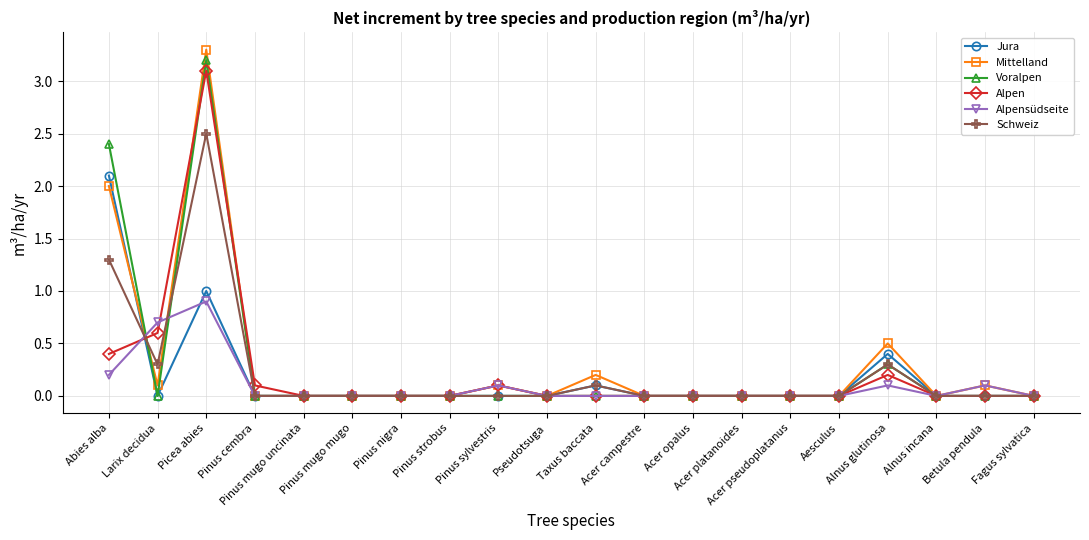

Reading left to right, extract all data points from this chart.

Jura: 2.1	0.0	1.0	0.0	0.0	0.0	0.0	0.0	0.0	0.0	0.1	0.0	0.0	0.0	0.0	0.0	0.4	0.0	0.0	0.0
Mittelland: 2.0	0.1	3.3	0.0	0.0	0.0	0.0	0.0	0.1	0.0	0.2	0.0	0.0	0.0	0.0	0.0	0.5	0.0	0.1	0.0
Voralpen: 2.4	0.0	3.2	0.0	0.0	0.0	0.0	0.0	0.0	0.0	0.0	0.0	0.0	0.0	0.0	0.0	0.3	0.0	0.0	0.0
Alpen: 0.4	0.6	3.1	0.1	0.0	0.0	0.0	0.0	0.1	0.0	0.0	0.0	0.0	0.0	0.0	0.0	0.2	0.0	0.0	0.0
Alpensüdseite: 0.2	0.7	0.9	0.0	0.0	0.0	0.0	0.0	0.1	0.0	0.0	0.0	0.0	0.0	0.0	0.0	0.1	0.0	0.1	0.0
Schweiz: 1.3	0.3	2.5	0.0	0.0	0.0	0.0	0.0	0.0	0.0	0.1	0.0	0.0	0.0	0.0	0.0	0.3	0.0	0.0	0.0